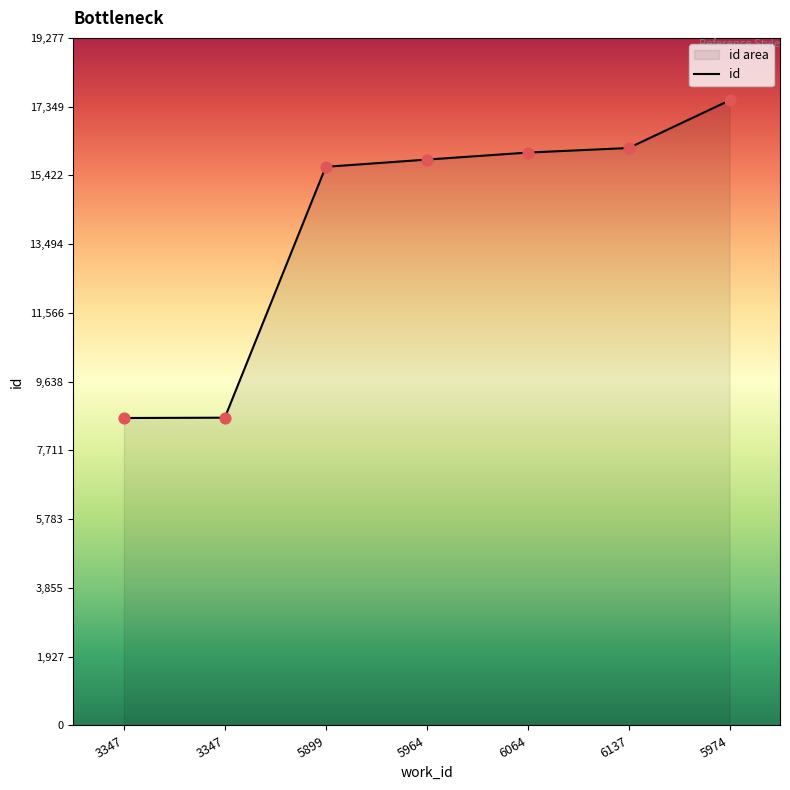

Between 5974 and 6137, which is larger?

5974